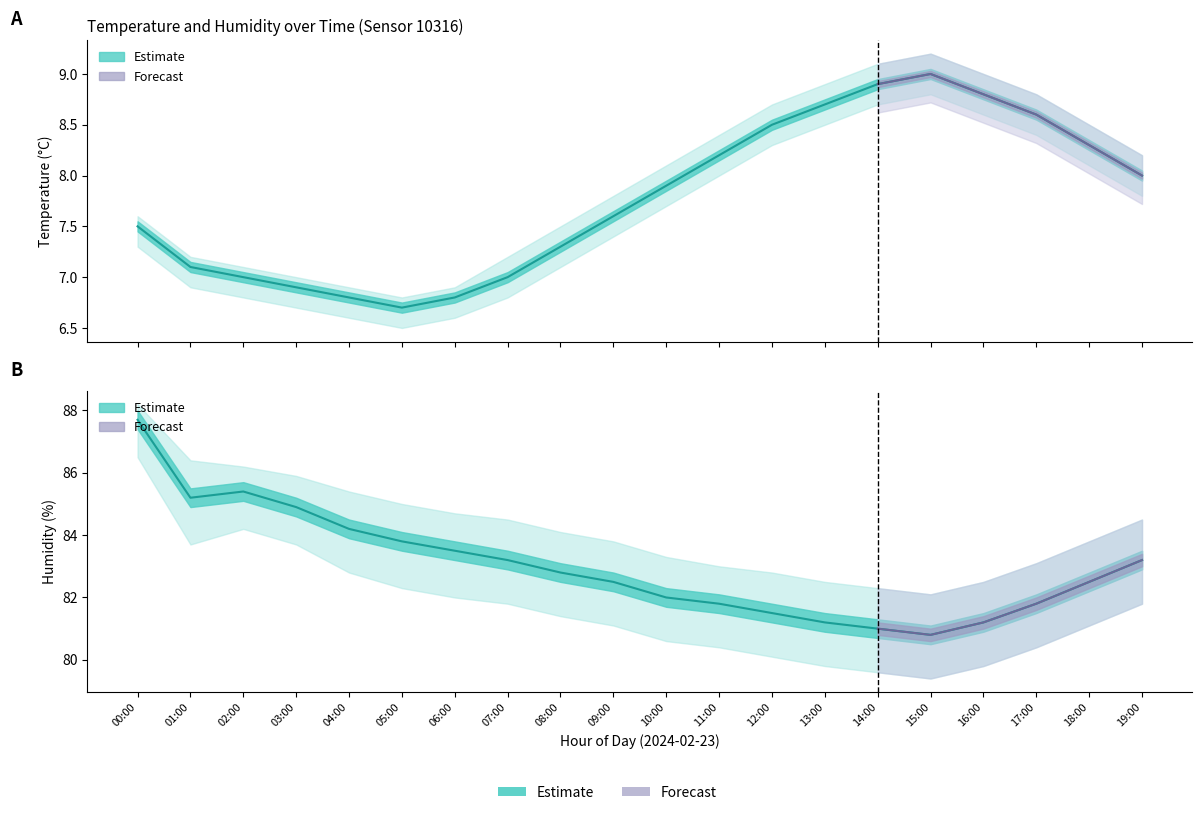

What is the average value of the humidity_upper series?

84.2